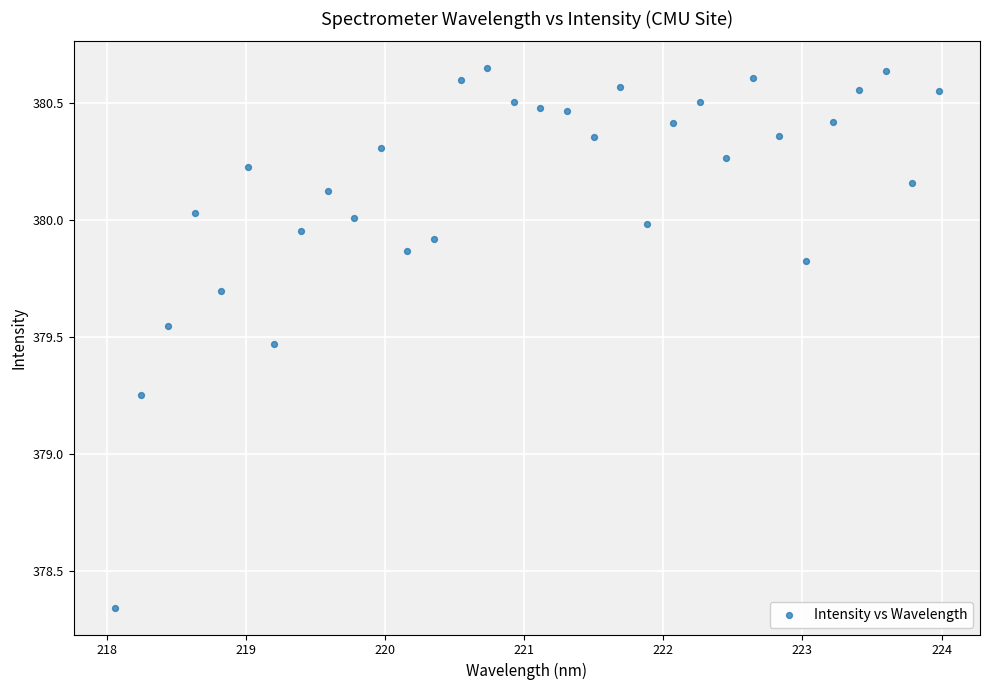

What is the range of Y values (max minus min)?

2.3